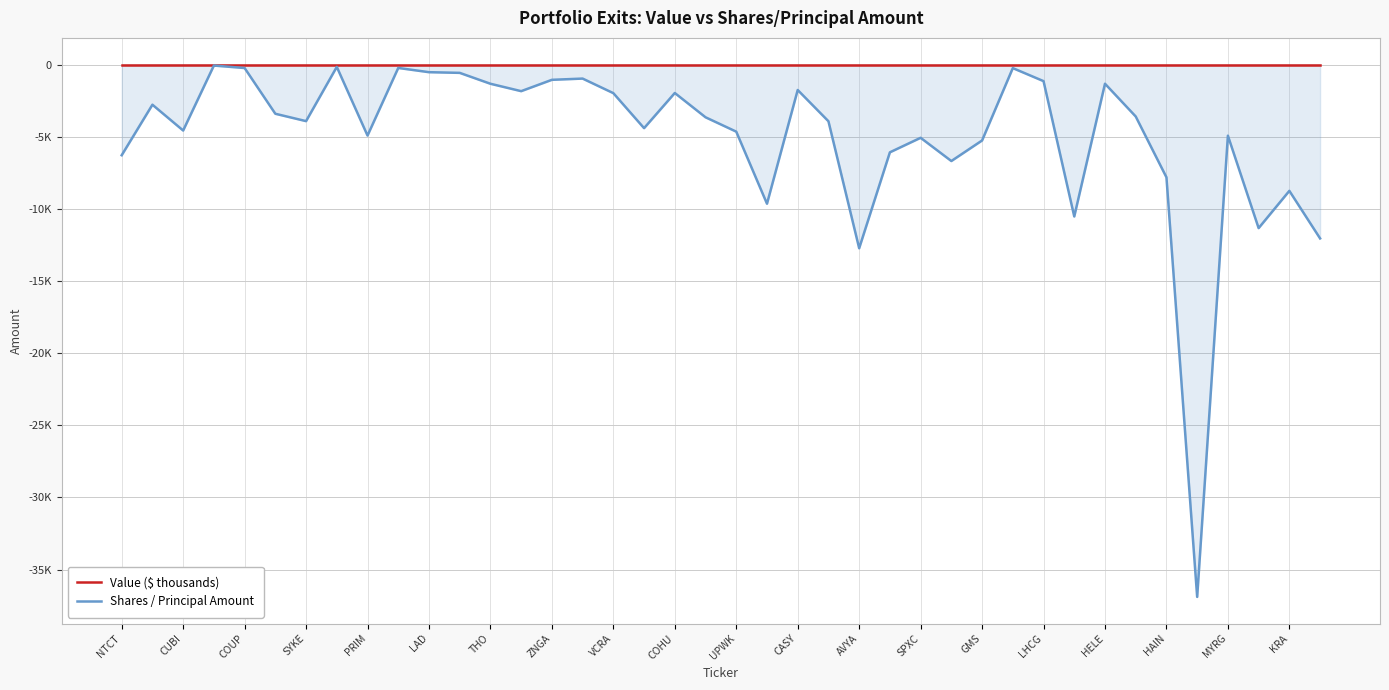

Rank the series at 21 from highest to lowest value.

Value ($ thousands), Shares / Principal Amount